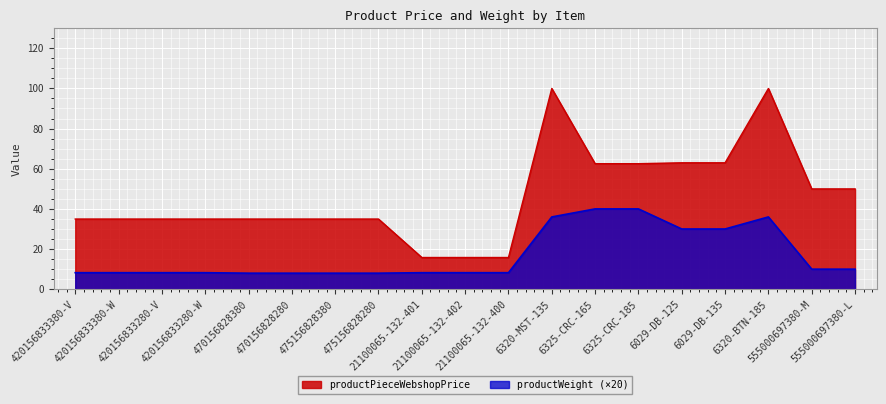

At which category is the sum across all series the highest?

6320-MST-135